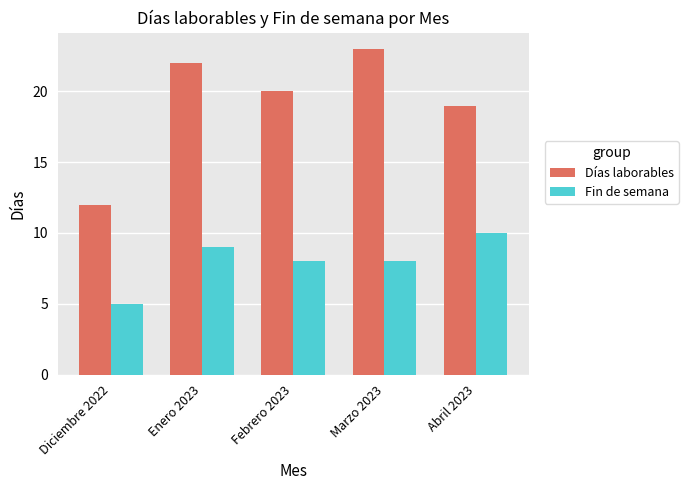

How many bars are there in each group?

2